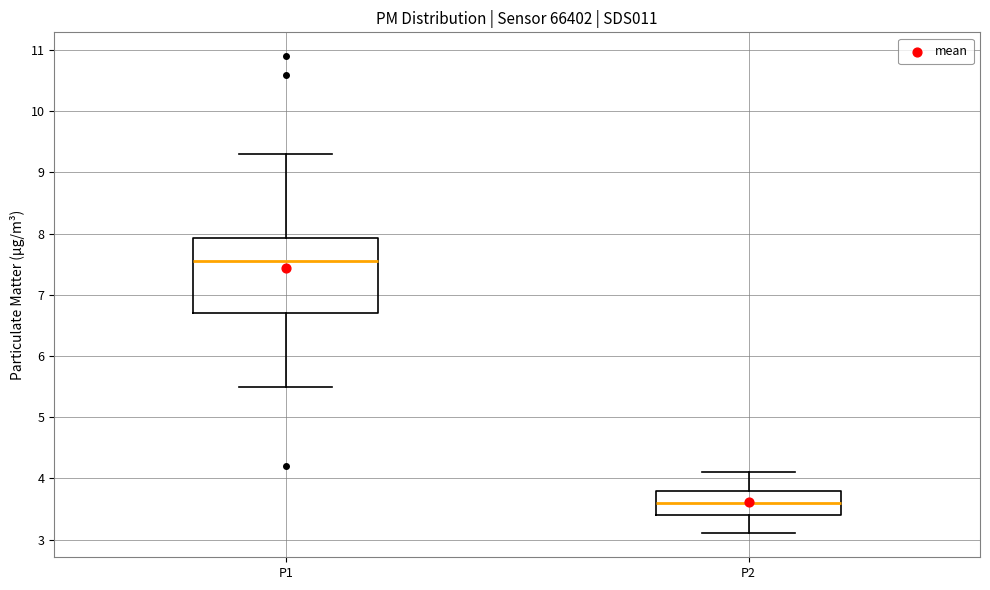

Where is the upper edge of the box for P2 on the y-axis? The values are not printed on the chart, so give them approximately, as read against the axis.

3.8